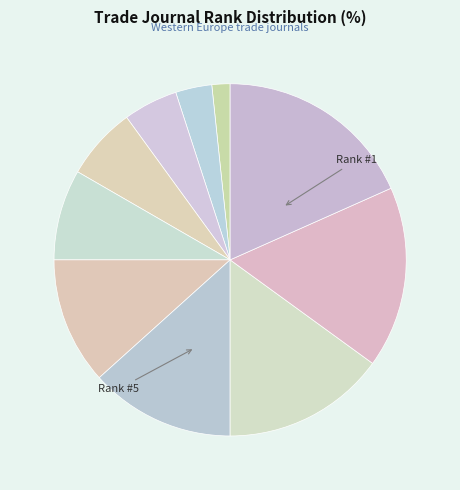

How many segments does this pie chart have?

10